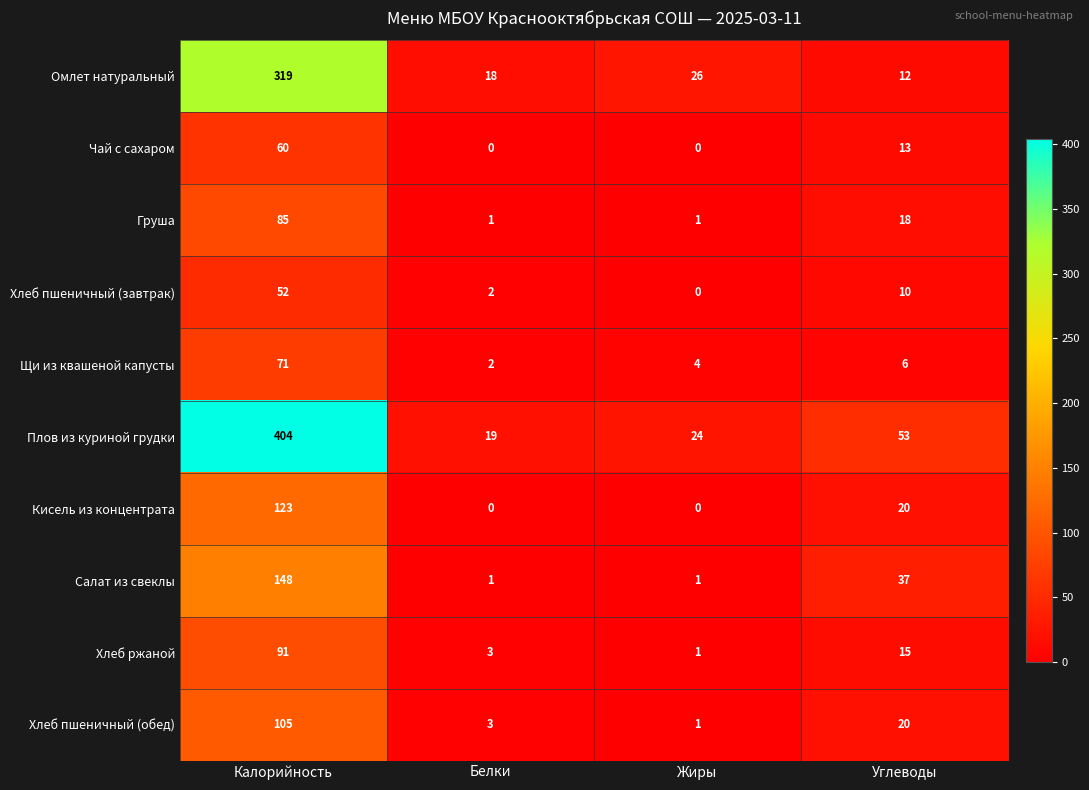

List the series in order of their peak value, lowest first.

Хлеб пшеничный (завтрак), Чай с сахаром, Щи из квашеной капусты, Груша, Хлеб ржаной, Хлеб пшеничный (обед), Кисель из концентрата, Салат из свеклы, Омлет натуральный, Плов из куриной грудки